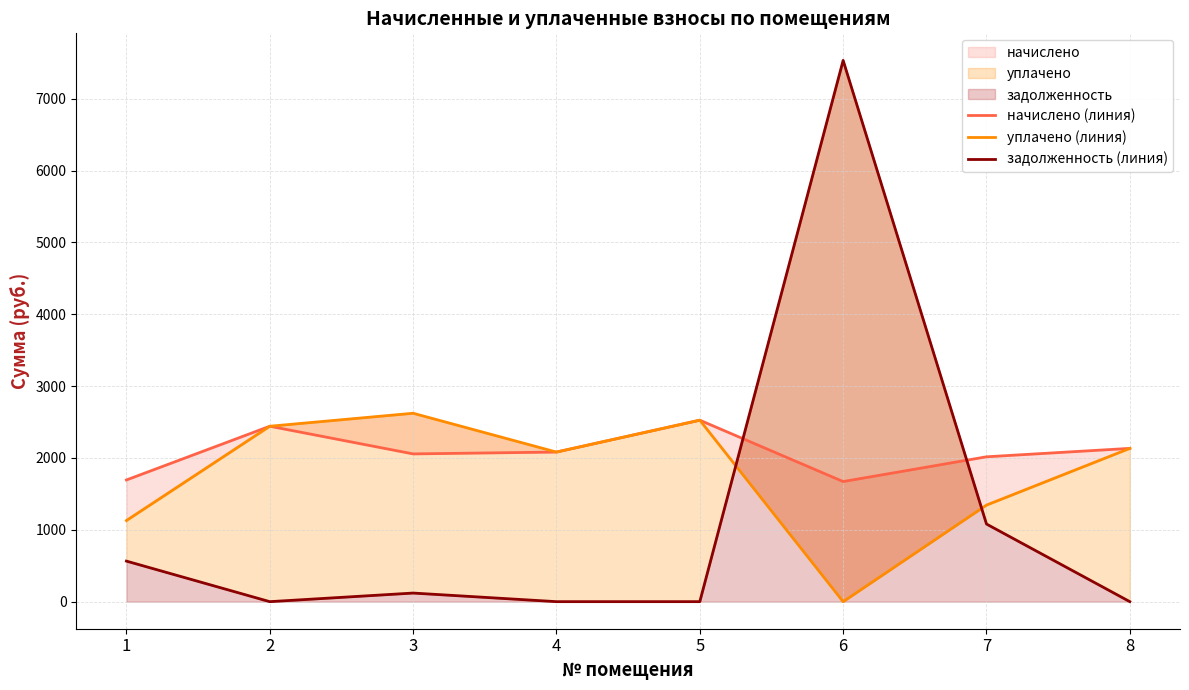

How many values in the уплачено (линия) series exceed 2133?

4